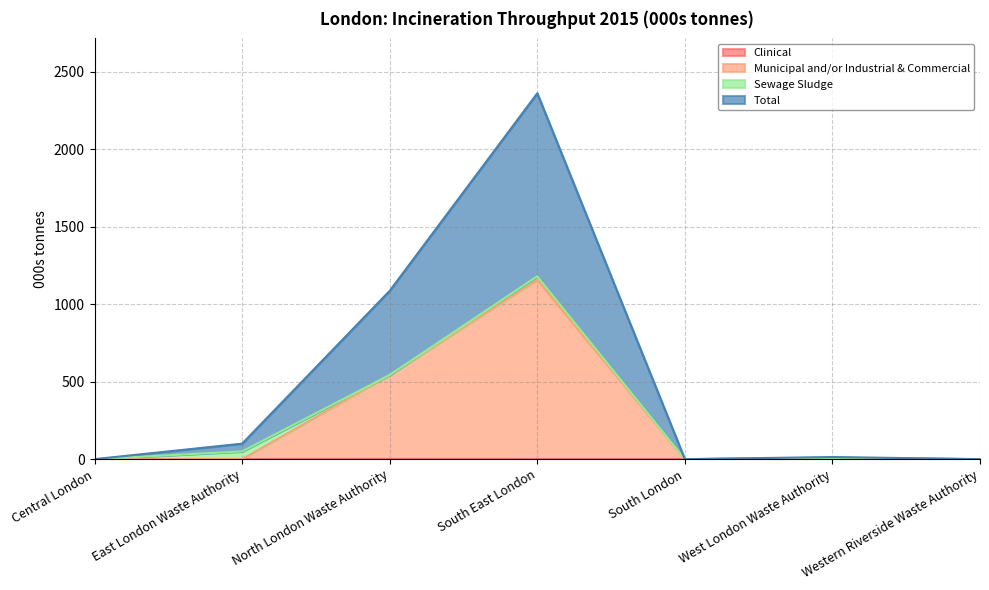

Which category has the lowest value across all series?

Central London